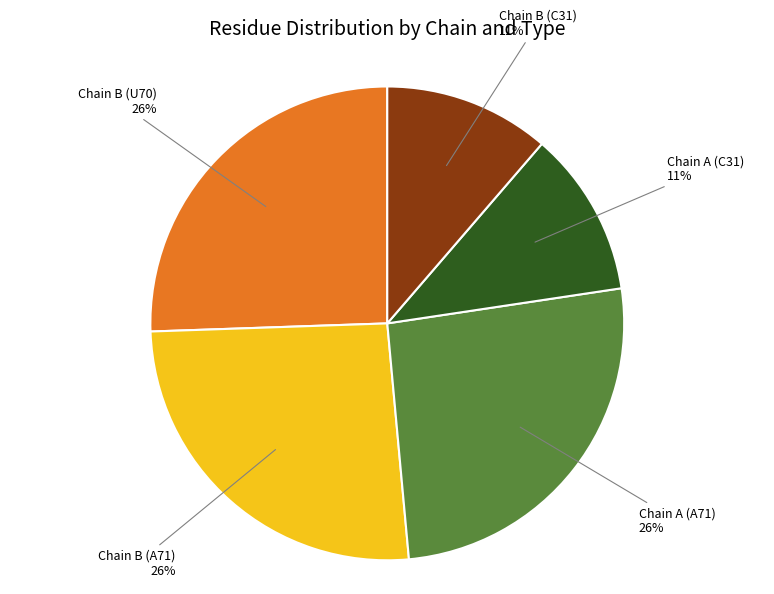

To the nearest percent, what is the difference between the largest and smallest slice percentages?

15%